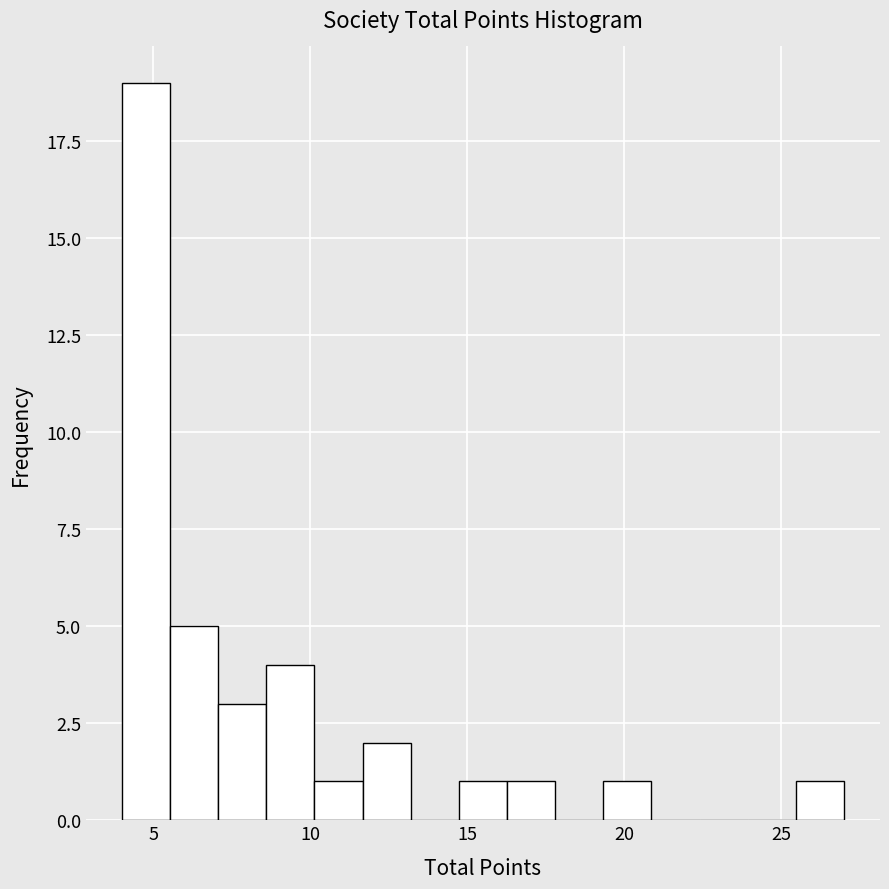

Around what value on the x-axis is the tallest bar? Give the approximate position of its centre, as read against the axis.

5.0